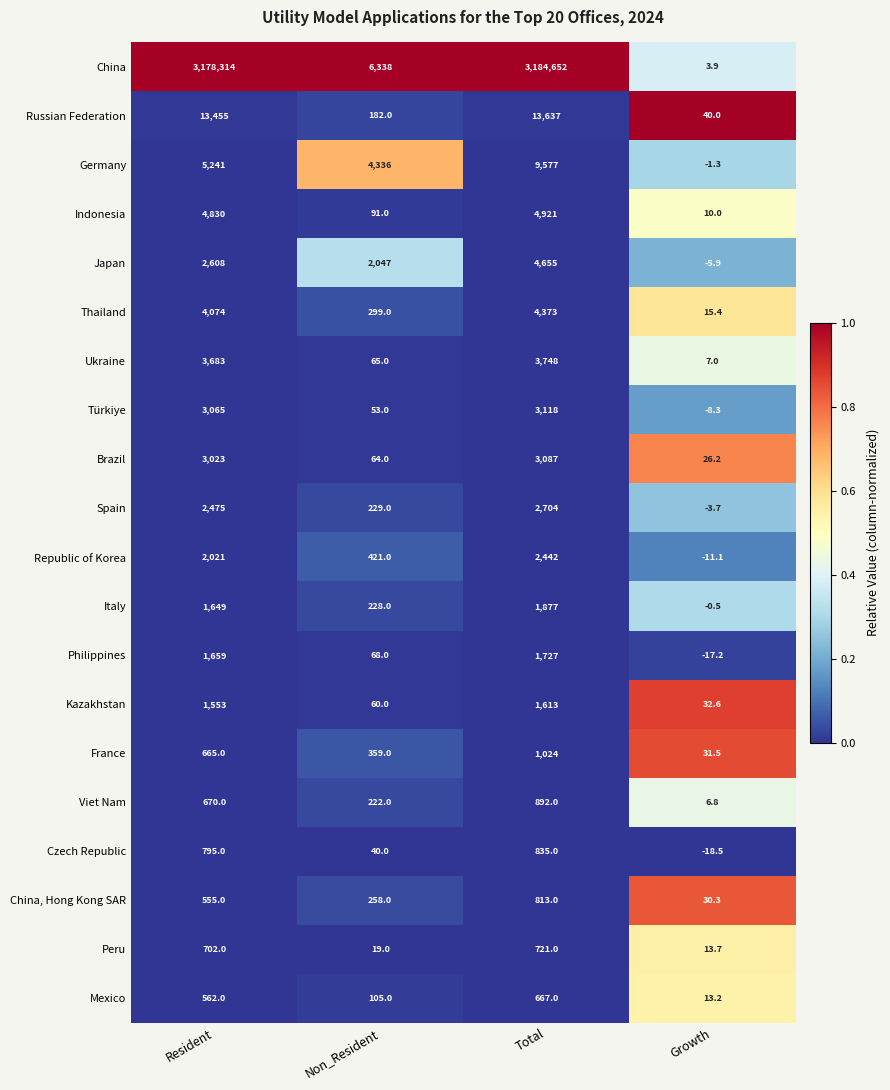

How many categories are shown in the chart?

4